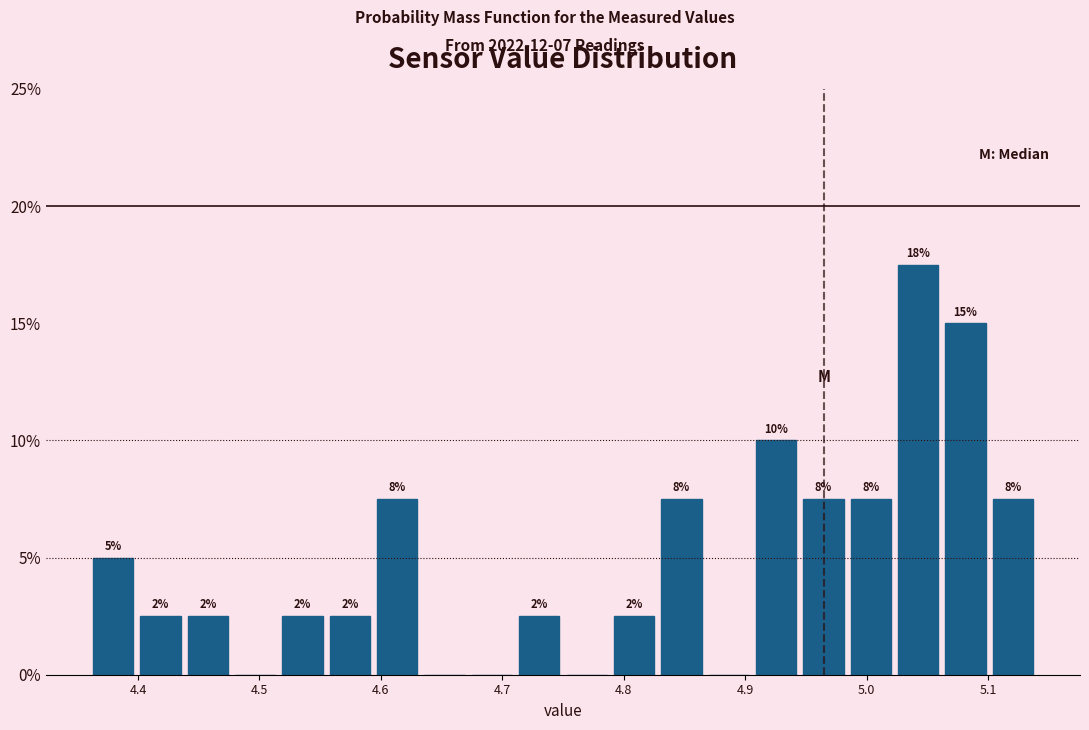

Read against the x-axis, roughly where is the centre of the tallest bar?

5.04